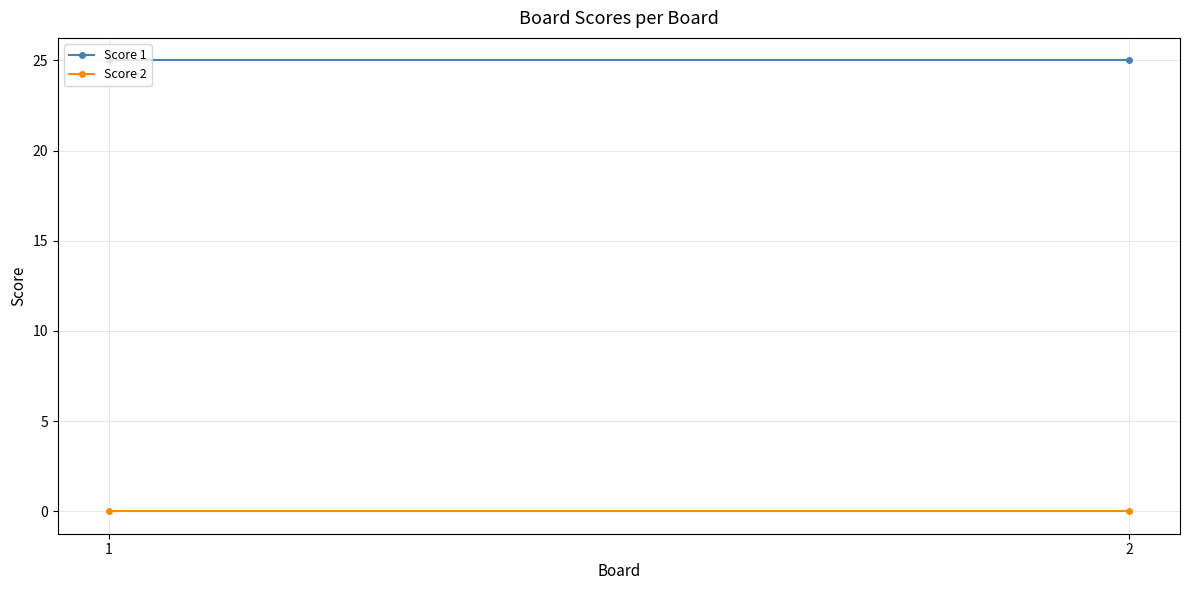

Which series has the largest total across all categories?

Score 1